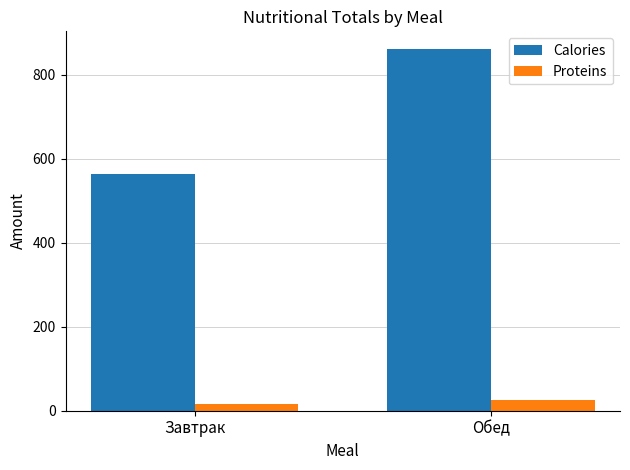

List the series in order of their peak value, highest first.

Calories, Proteins